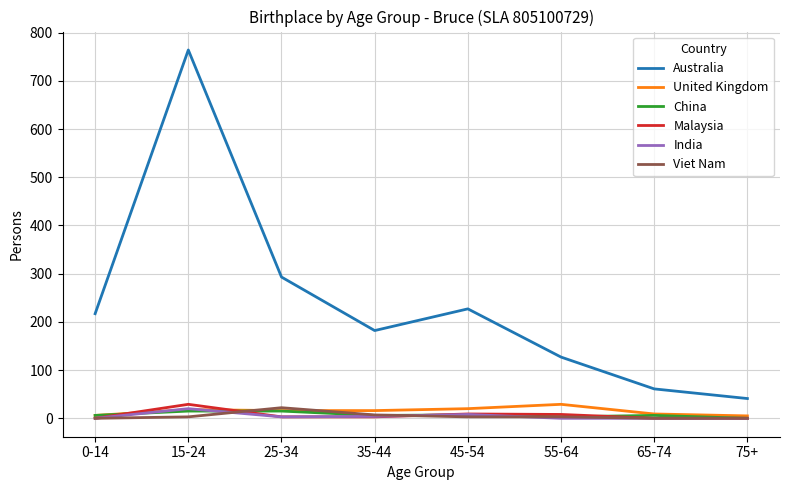

True or false: Australia and United Kingdom intersect in this chart.

False